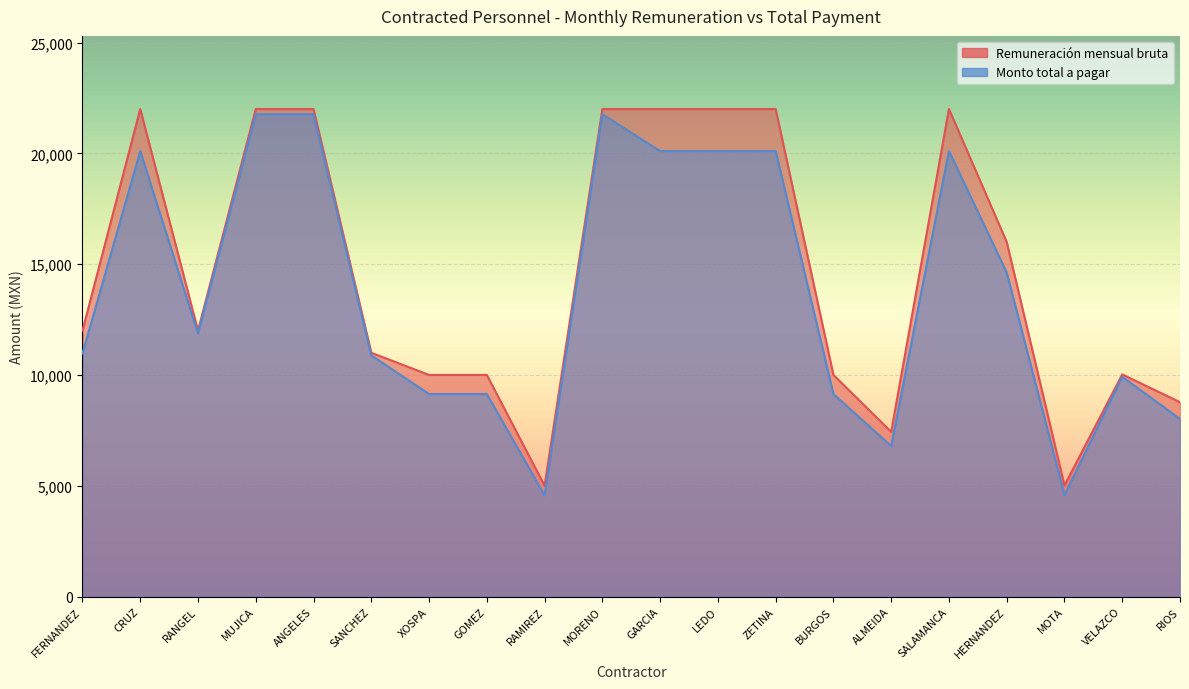

How many lines are shown in the chart?

2